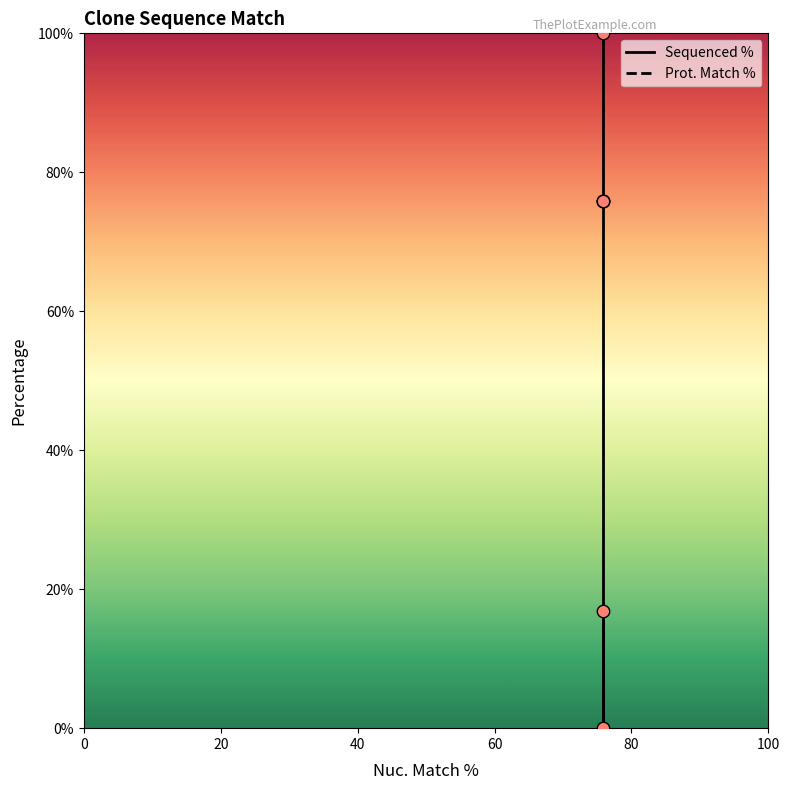

What are all the series names shown in the legend?

Sequenced %, Prot. Match %